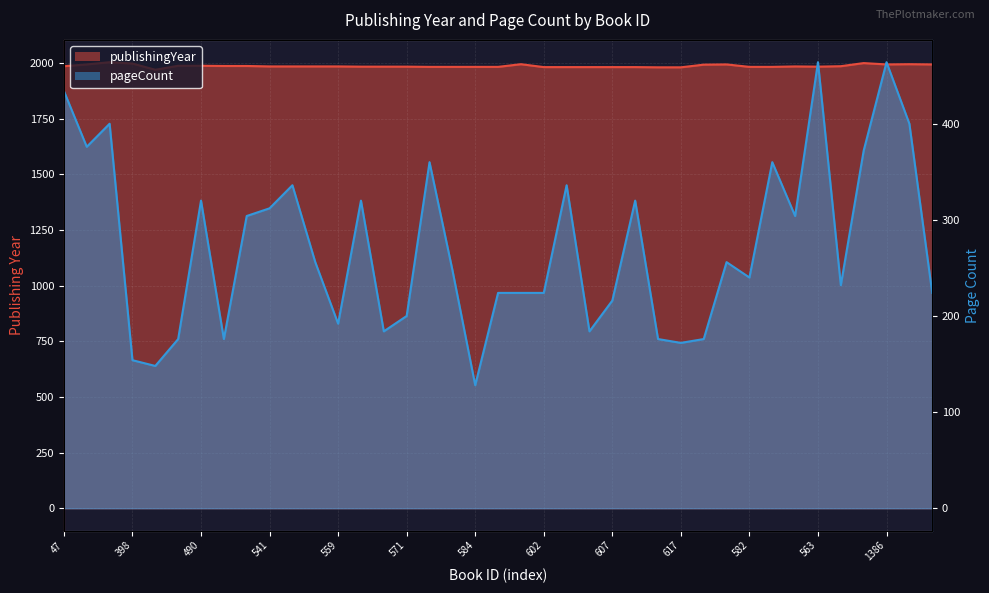

What is the value of the publishingYear point at the 32nd from the left?

1982